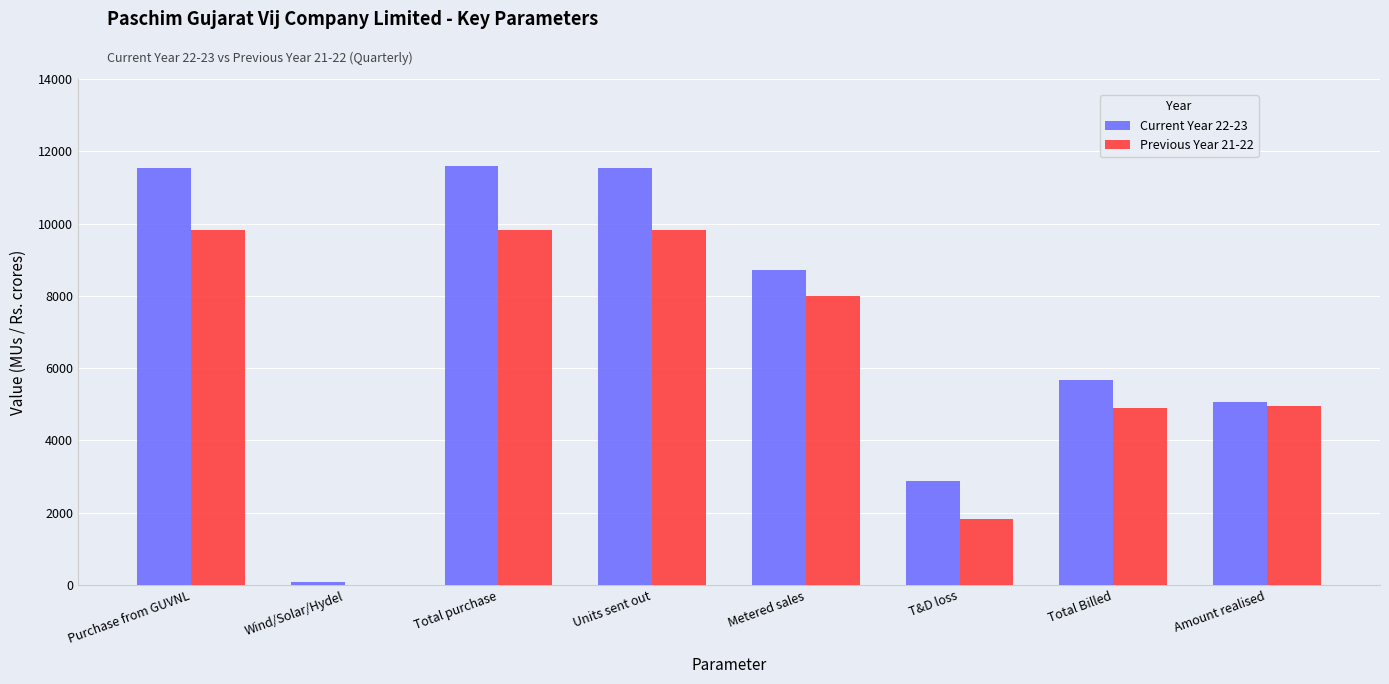

What is the total value across all series at Purchase from GUVNL?

21342.9